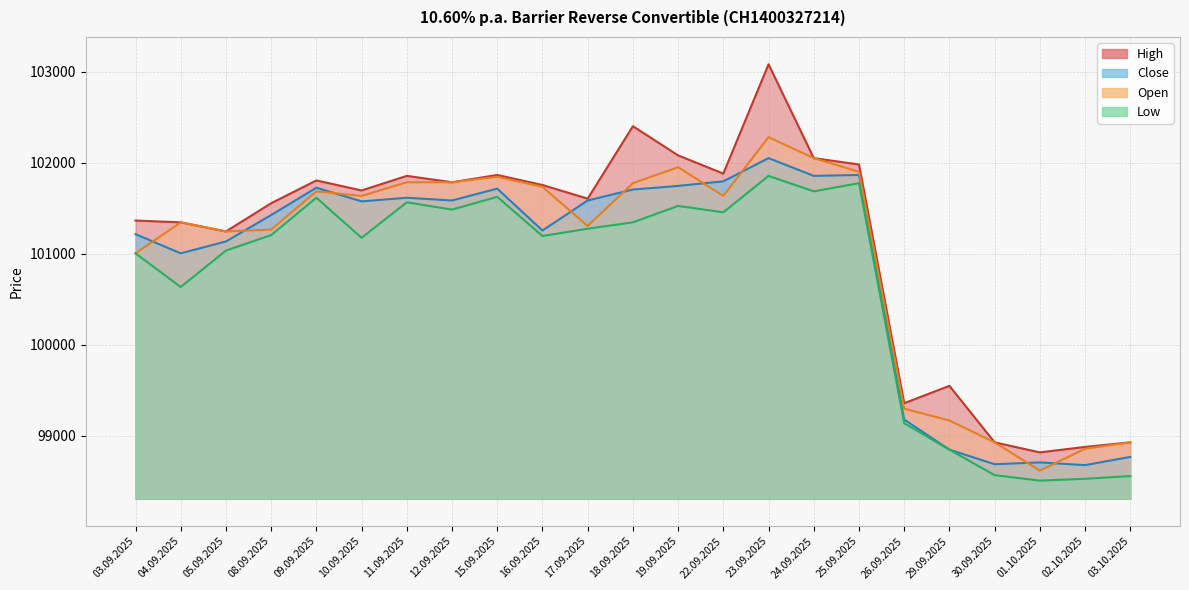

Reading left to right, list all the values displayed in this chart.

High: 03.09.2025=101365	04.09.2025=101345	05.09.2025=101245	08.09.2025=101555	09.09.2025=101805	10.09.2025=101695	11.09.2025=101855	12.09.2025=101785	15.09.2025=101865	16.09.2025=101755	17.09.2025=101605	18.09.2025=102400	19.09.2025=102080	22.09.2025=101880	23.09.2025=103080	24.09.2025=102050	25.09.2025=101980	26.09.2025=99360	29.09.2025=99550	30.09.2025=98930	01.10.2025=98820	02.10.2025=98880	03.10.2025=98930
Close: 03.09.2025=101215	04.09.2025=101005	05.09.2025=101135	08.09.2025=101425	09.09.2025=101725	10.09.2025=101575	11.09.2025=101615	12.09.2025=101585	15.09.2025=101715	16.09.2025=101255	17.09.2025=101585	18.09.2025=101705	19.09.2025=101745	22.09.2025=101795	23.09.2025=102050	24.09.2025=101855	25.09.2025=101865	26.09.2025=99180	29.09.2025=98850	30.09.2025=98690	01.10.2025=98710	02.10.2025=98680	03.10.2025=98770
Low: 03.09.2025=101005	04.09.2025=100635	05.09.2025=101035	08.09.2025=101205	09.09.2025=101615	10.09.2025=101175	11.09.2025=101565	12.09.2025=101485	15.09.2025=101625	16.09.2025=101195	17.09.2025=101275	18.09.2025=101345	19.09.2025=101525	22.09.2025=101455	23.09.2025=101855	24.09.2025=101685	25.09.2025=101775	26.09.2025=99140	29.09.2025=98850	30.09.2025=98570	01.10.2025=98510	02.10.2025=98530	03.10.2025=98560
Open: 03.09.2025=101005	04.09.2025=101345	05.09.2025=101245	08.09.2025=101265	09.09.2025=101685	10.09.2025=101635	11.09.2025=101785	12.09.2025=101785	15.09.2025=101845	16.09.2025=101735	17.09.2025=101305	18.09.2025=101775	19.09.2025=101950	22.09.2025=101635	23.09.2025=102280	24.09.2025=102050	25.09.2025=101900	26.09.2025=99300	29.09.2025=99170	30.09.2025=98930	01.10.2025=98620	02.10.2025=98860	03.10.2025=98930